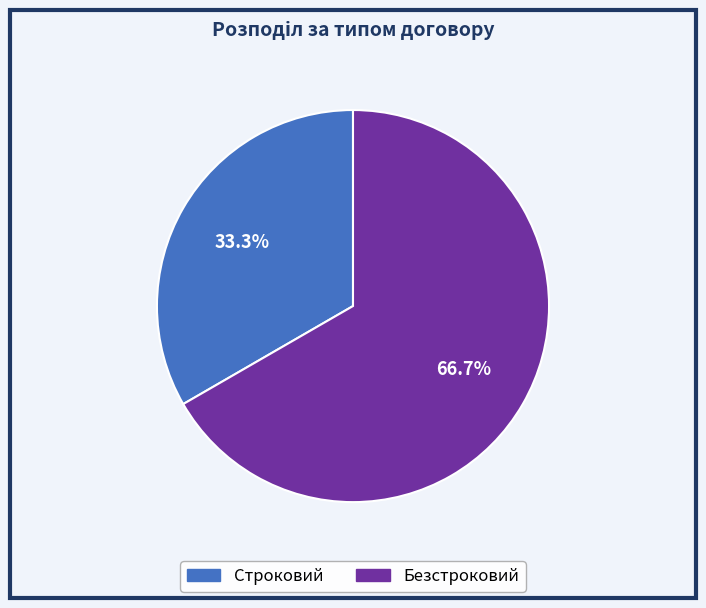

How many segments does this pie chart have?

2